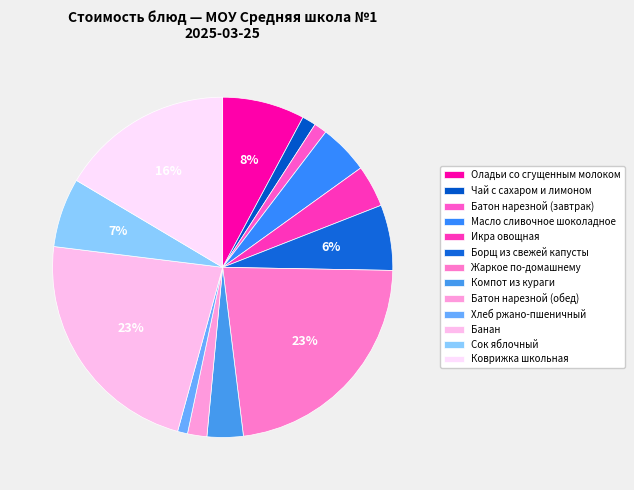

Rank the categories by value from lowest to highest.

Хлеб ржано-пшеничный, Батон нарезной (завтрак), Чай с сахаром и лимоном, Батон нарезной (обед), Компот из кураги, Икра овощная, Масло сливочное шоколадное, Борщ из свежей капусты, Сок яблочный, Оладьи со сгущенным молоком, Коврижка школьная, Банан, Жаркое по-домашнему